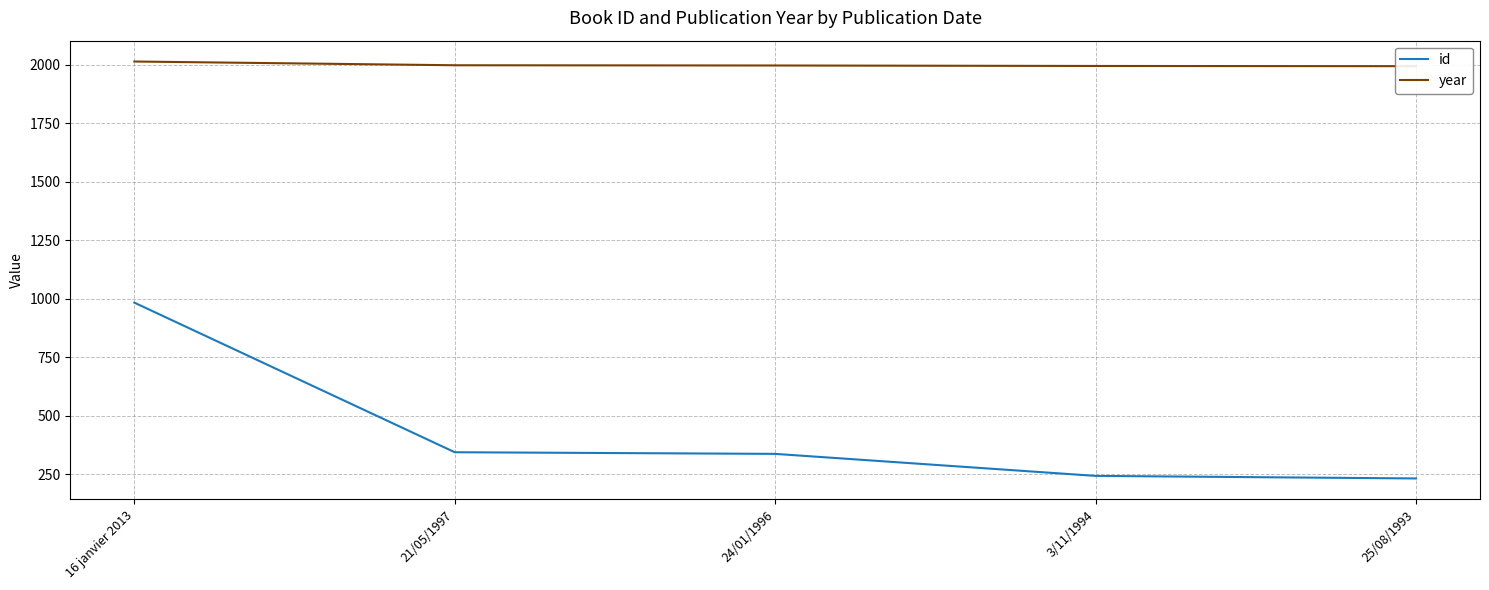

Rank the series by their maximum value, from lowest to highest.

id, year